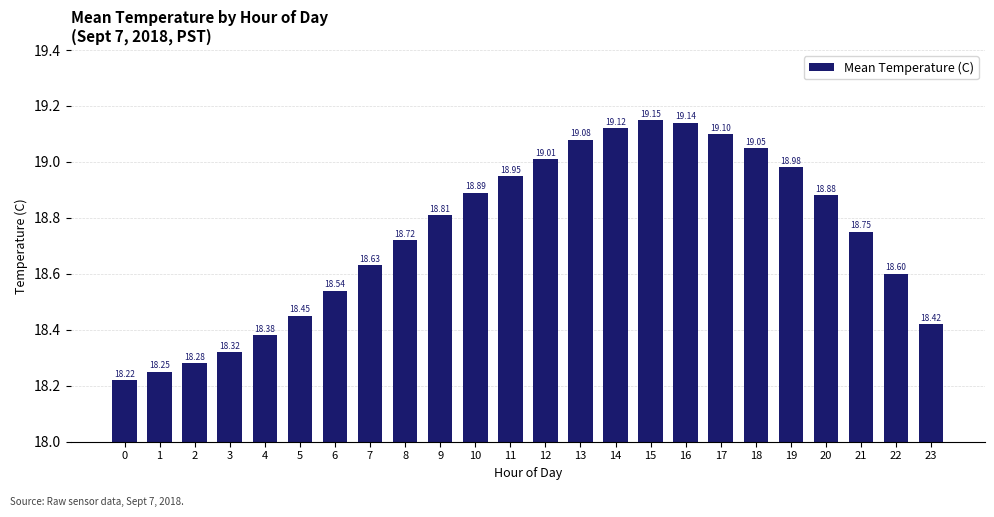

What is the difference between the maximum and minimum values?

0.9